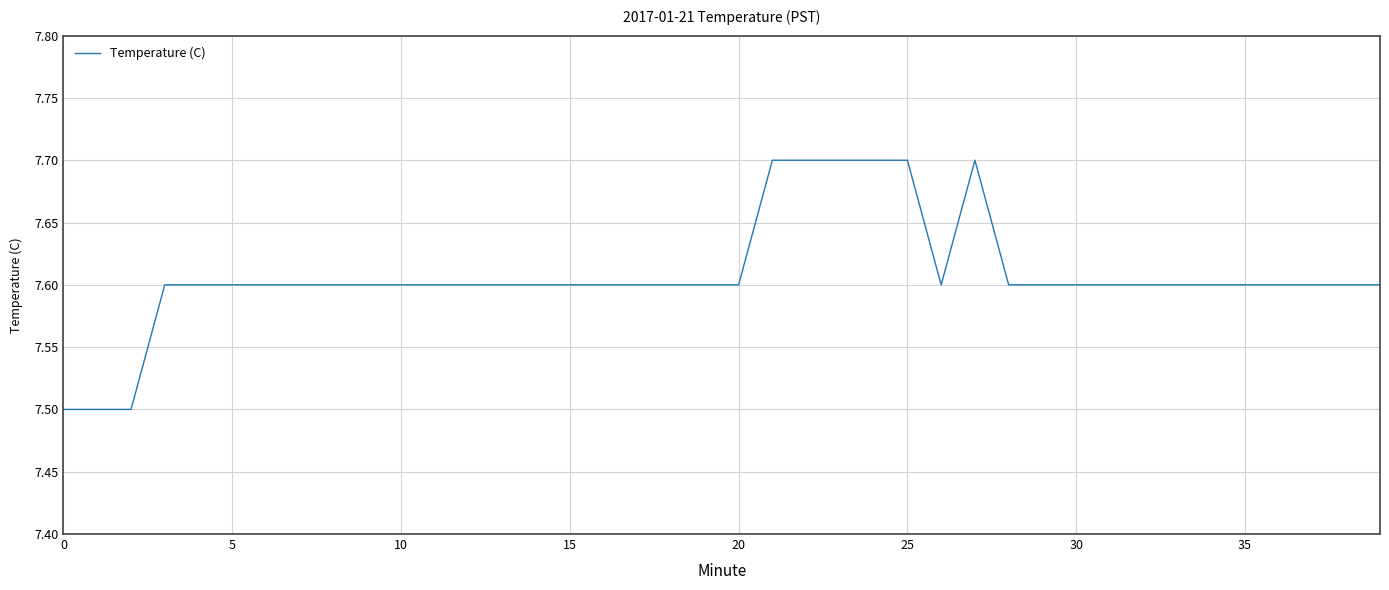

Reading right to left, list all the values displayed in this chart.

7.6	7.6	7.6	7.6	7.6	7.6	7.6	7.6	7.6	7.6	7.6	7.6	7.7	7.6	7.7	7.7	7.7	7.7	7.7	7.6	7.6	7.6	7.6	7.6	7.6	7.6	7.6	7.6	7.6	7.6	7.6	7.6	7.6	7.6	7.6	7.6	7.6	7.5	7.5	7.5